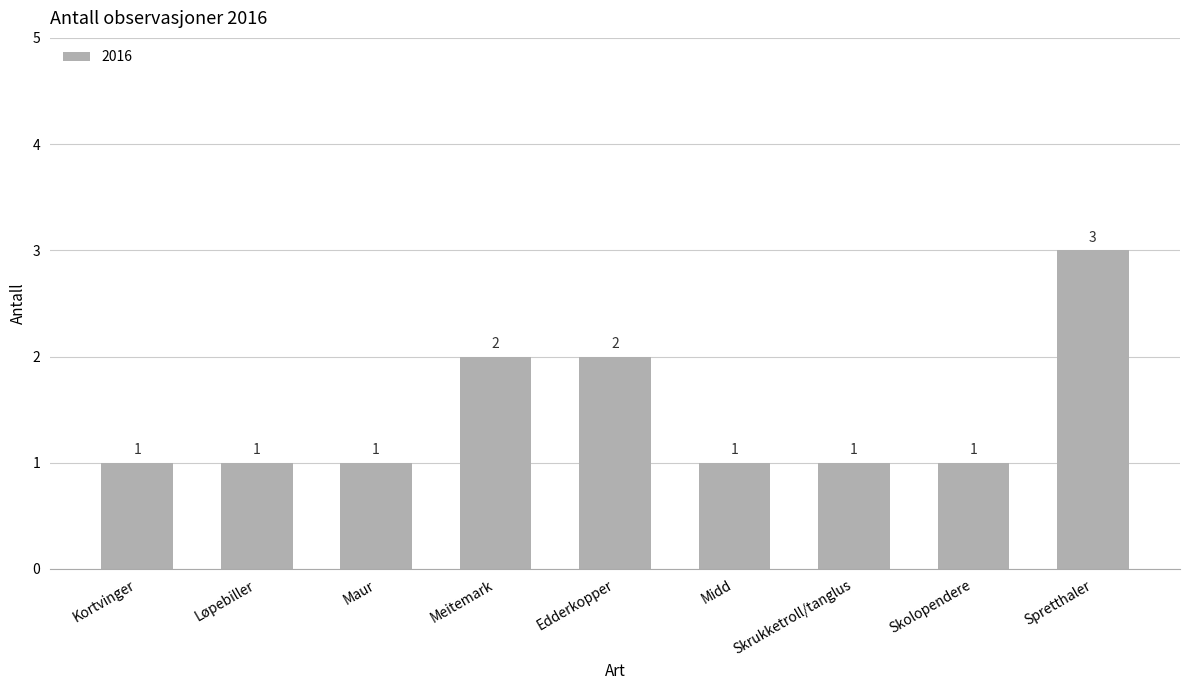

Reading left to right, what are all the values shown in this chart?

1	1	1	2	2	1	1	1	3